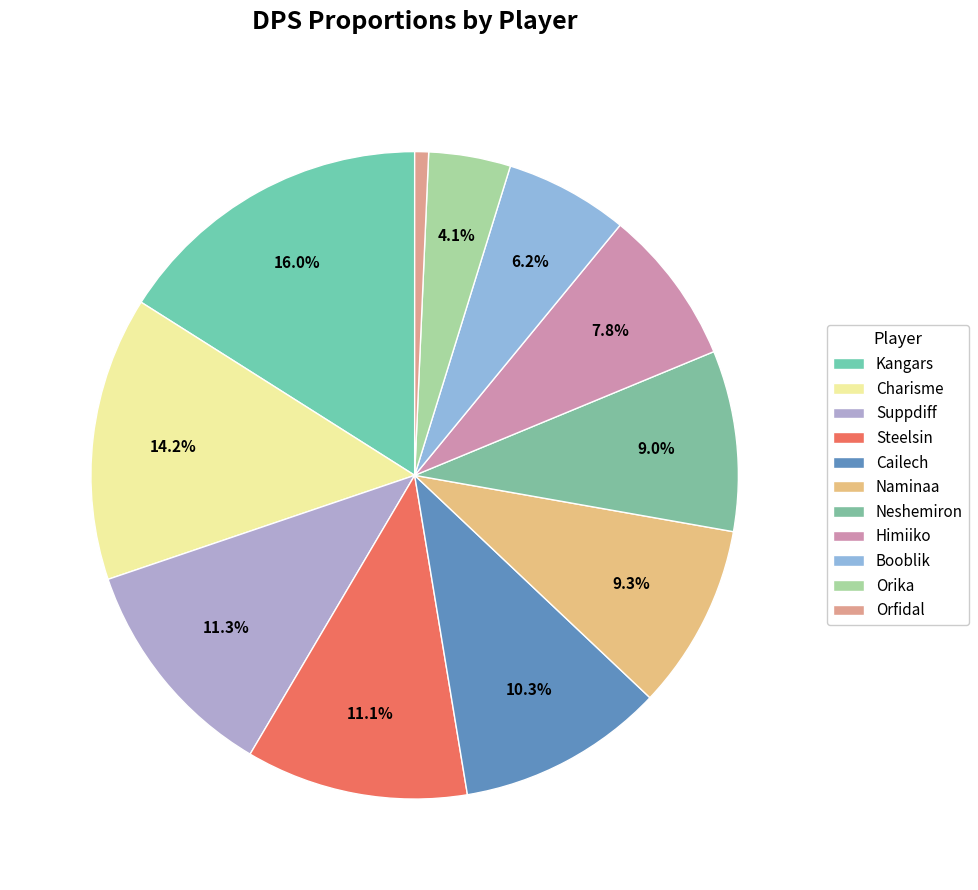

Is there any slice that represents more than half of the pie?

No